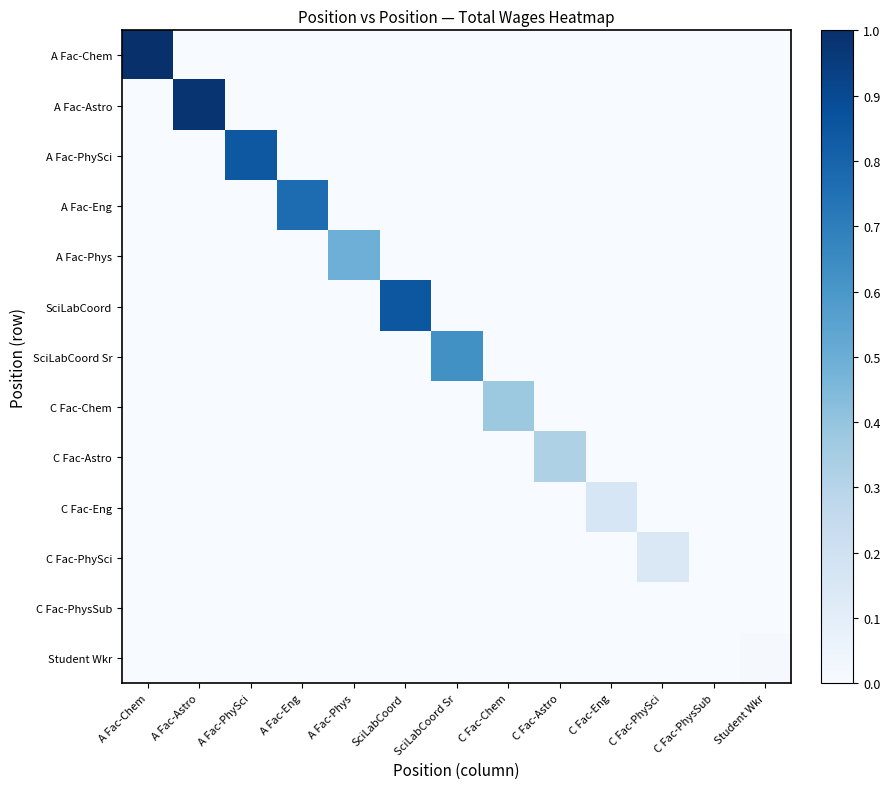

Reading left to right, what are all the values shown in this chart?

A Fac-Chem: A Fac-Chem=1.0	A Fac-Astro=0.0	A Fac-PhySci=0.0	A Fac-Eng=0.0	A Fac-Phys=0.0	SciLabCoord=0.0	SciLabCoord Sr=0.0	C Fac-Chem=0.0	C Fac-Astro=0.0	C Fac-Eng=0.0	C Fac-PhySci=0.0	C Fac-PhysSub=0.0	Student Wkr=0.0
A Fac-Astro: A Fac-Chem=0.0	A Fac-Astro=1.0	A Fac-PhySci=0.0	A Fac-Eng=0.0	A Fac-Phys=0.0	SciLabCoord=0.0	SciLabCoord Sr=0.0	C Fac-Chem=0.0	C Fac-Astro=0.0	C Fac-Eng=0.0	C Fac-PhySci=0.0	C Fac-PhysSub=0.0	Student Wkr=0.0
A Fac-PhySci: A Fac-Chem=0.0	A Fac-Astro=0.0	A Fac-PhySci=0.8	A Fac-Eng=0.0	A Fac-Phys=0.0	SciLabCoord=0.0	SciLabCoord Sr=0.0	C Fac-Chem=0.0	C Fac-Astro=0.0	C Fac-Eng=0.0	C Fac-PhySci=0.0	C Fac-PhysSub=0.0	Student Wkr=0.0
A Fac-Eng: A Fac-Chem=0.0	A Fac-Astro=0.0	A Fac-PhySci=0.0	A Fac-Eng=0.8	A Fac-Phys=0.0	SciLabCoord=0.0	SciLabCoord Sr=0.0	C Fac-Chem=0.0	C Fac-Astro=0.0	C Fac-Eng=0.0	C Fac-PhySci=0.0	C Fac-PhysSub=0.0	Student Wkr=0.0
A Fac-Phys: A Fac-Chem=0.0	A Fac-Astro=0.0	A Fac-PhySci=0.0	A Fac-Eng=0.0	A Fac-Phys=0.5	SciLabCoord=0.0	SciLabCoord Sr=0.0	C Fac-Chem=0.0	C Fac-Astro=0.0	C Fac-Eng=0.0	C Fac-PhySci=0.0	C Fac-PhysSub=0.0	Student Wkr=0.0
SciLabCoord: A Fac-Chem=0.0	A Fac-Astro=0.0	A Fac-PhySci=0.0	A Fac-Eng=0.0	A Fac-Phys=0.0	SciLabCoord=0.9	SciLabCoord Sr=0.0	C Fac-Chem=0.0	C Fac-Astro=0.0	C Fac-Eng=0.0	C Fac-PhySci=0.0	C Fac-PhysSub=0.0	Student Wkr=0.0
SciLabCoord Sr: A Fac-Chem=0.0	A Fac-Astro=0.0	A Fac-PhySci=0.0	A Fac-Eng=0.0	A Fac-Phys=0.0	SciLabCoord=0.0	SciLabCoord Sr=0.6	C Fac-Chem=0.0	C Fac-Astro=0.0	C Fac-Eng=0.0	C Fac-PhySci=0.0	C Fac-PhysSub=0.0	Student Wkr=0.0
C Fac-Chem: A Fac-Chem=0.0	A Fac-Astro=0.0	A Fac-PhySci=0.0	A Fac-Eng=0.0	A Fac-Phys=0.0	SciLabCoord=0.0	SciLabCoord Sr=0.0	C Fac-Chem=0.4	C Fac-Astro=0.0	C Fac-Eng=0.0	C Fac-PhySci=0.0	C Fac-PhysSub=0.0	Student Wkr=0.0
C Fac-Astro: A Fac-Chem=0.0	A Fac-Astro=0.0	A Fac-PhySci=0.0	A Fac-Eng=0.0	A Fac-Phys=0.0	SciLabCoord=0.0	SciLabCoord Sr=0.0	C Fac-Chem=0.0	C Fac-Astro=0.3	C Fac-Eng=0.0	C Fac-PhySci=0.0	C Fac-PhysSub=0.0	Student Wkr=0.0
C Fac-Eng: A Fac-Chem=0.0	A Fac-Astro=0.0	A Fac-PhySci=0.0	A Fac-Eng=0.0	A Fac-Phys=0.0	SciLabCoord=0.0	SciLabCoord Sr=0.0	C Fac-Chem=0.0	C Fac-Astro=0.0	C Fac-Eng=0.2	C Fac-PhySci=0.0	C Fac-PhysSub=0.0	Student Wkr=0.0
C Fac-PhySci: A Fac-Chem=0.0	A Fac-Astro=0.0	A Fac-PhySci=0.0	A Fac-Eng=0.0	A Fac-Phys=0.0	SciLabCoord=0.0	SciLabCoord Sr=0.0	C Fac-Chem=0.0	C Fac-Astro=0.0	C Fac-Eng=0.0	C Fac-PhySci=0.1	C Fac-PhysSub=0.0	Student Wkr=0.0
C Fac-PhysSub: A Fac-Chem=0.0	A Fac-Astro=0.0	A Fac-PhySci=0.0	A Fac-Eng=0.0	A Fac-Phys=0.0	SciLabCoord=0.0	SciLabCoord Sr=0.0	C Fac-Chem=0.0	C Fac-Astro=0.0	C Fac-Eng=0.0	C Fac-PhySci=0.0	C Fac-PhysSub=0.0	Student Wkr=0.0
Student Wkr: A Fac-Chem=0.0	A Fac-Astro=0.0	A Fac-PhySci=0.0	A Fac-Eng=0.0	A Fac-Phys=0.0	SciLabCoord=0.0	SciLabCoord Sr=0.0	C Fac-Chem=0.0	C Fac-Astro=0.0	C Fac-Eng=0.0	C Fac-PhySci=0.0	C Fac-PhysSub=0.0	Student Wkr=0.0